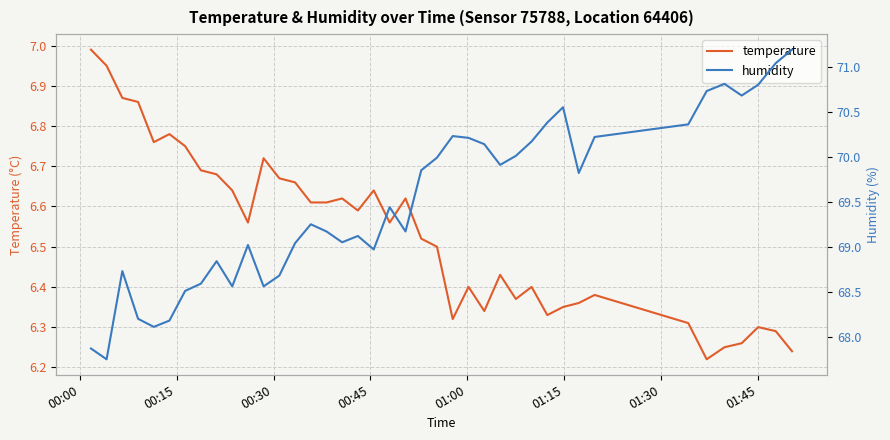

Reading right to left, list all the values displayed in this chart.

temperature: 6.2	6.3	6.3	6.3	6.2	6.2	6.3	6.4	6.4	6.3	6.3	6.4	6.4	6.4	6.3	6.4	6.3	6.5	6.5	6.6	6.6	6.6	6.6	6.6	6.6	6.6	6.7	6.7	6.7	6.6	6.6	6.7	6.7	6.8	6.8	6.8	6.9	6.9	7.0	7.0
humidity: 71.2	71.0	70.8	70.7	70.8	70.7	70.4	70.2	69.8	70.5	70.4	70.2	70.0	69.9	70.1	70.2	70.2	70.0	69.8	69.2	69.4	69.0	69.1	69.0	69.2	69.2	69.0	68.7	68.6	69.0	68.6	68.8	68.6	68.5	68.2	68.1	68.2	68.7	67.8	67.9